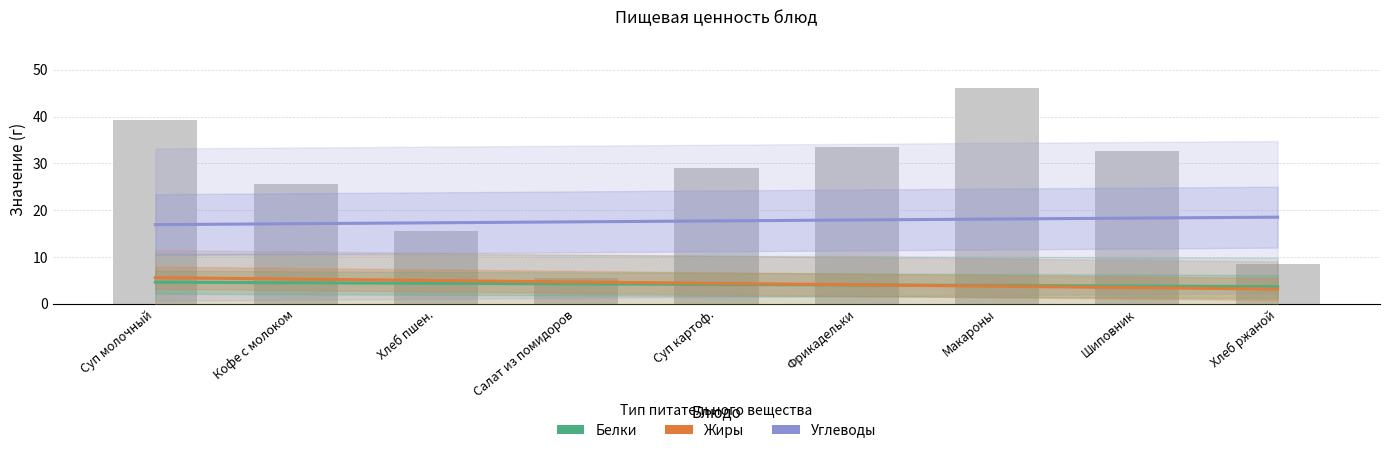

What is the label of the 9th bar from the right?

Суп молочный